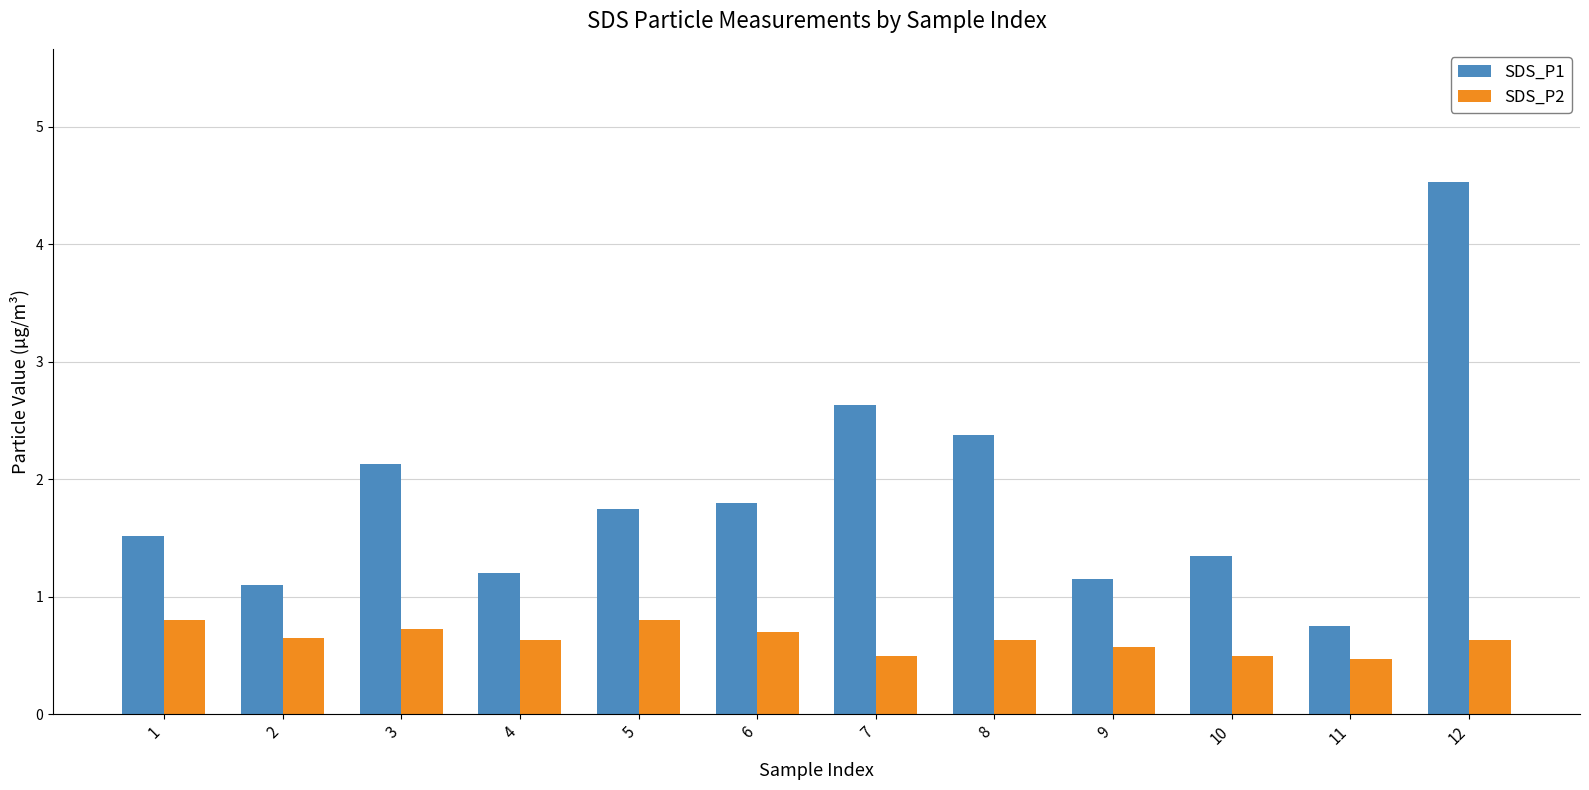

Is the value of SDS_P2 at 8 greater than the value of SDS_P1 at 5?

No